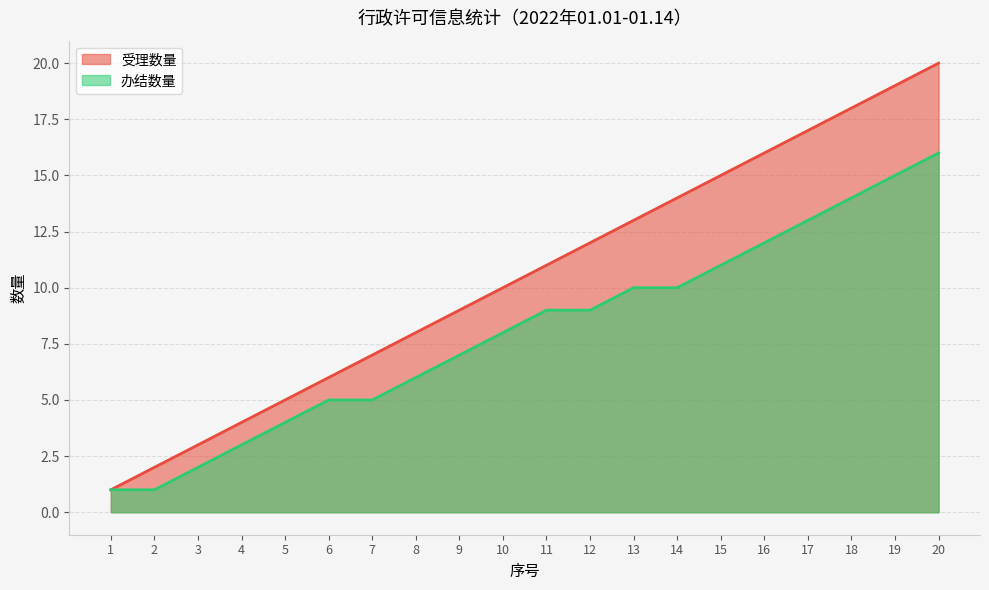

What is the maximum value shown in the chart?

20